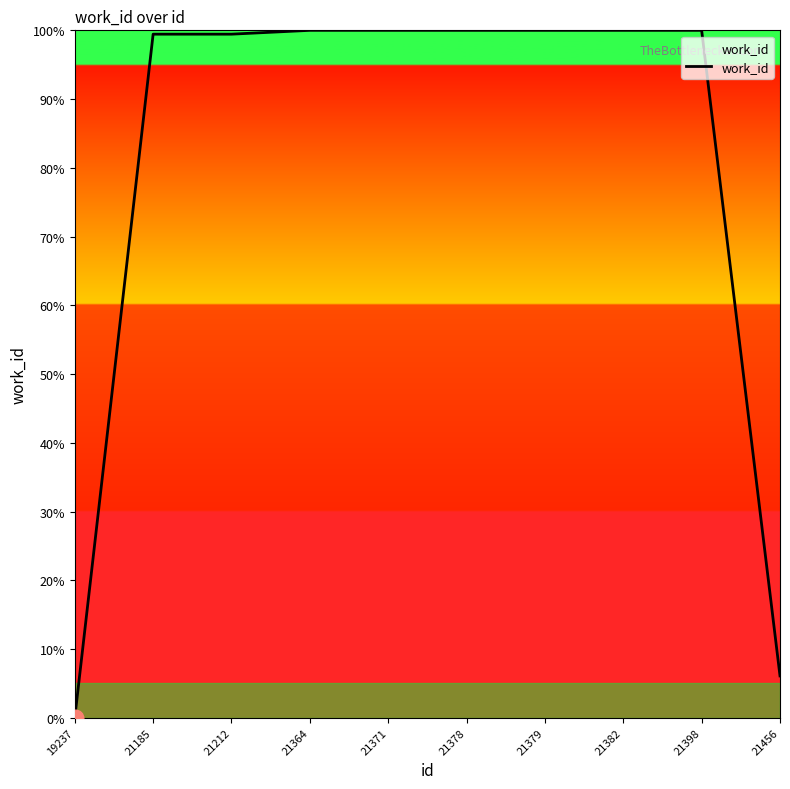

Reading left to right, transcribe all the data shown in this chart.

0.0	99.4	99.4	100.0	100.0	100.0	100.0	100.0	100.0	6.1